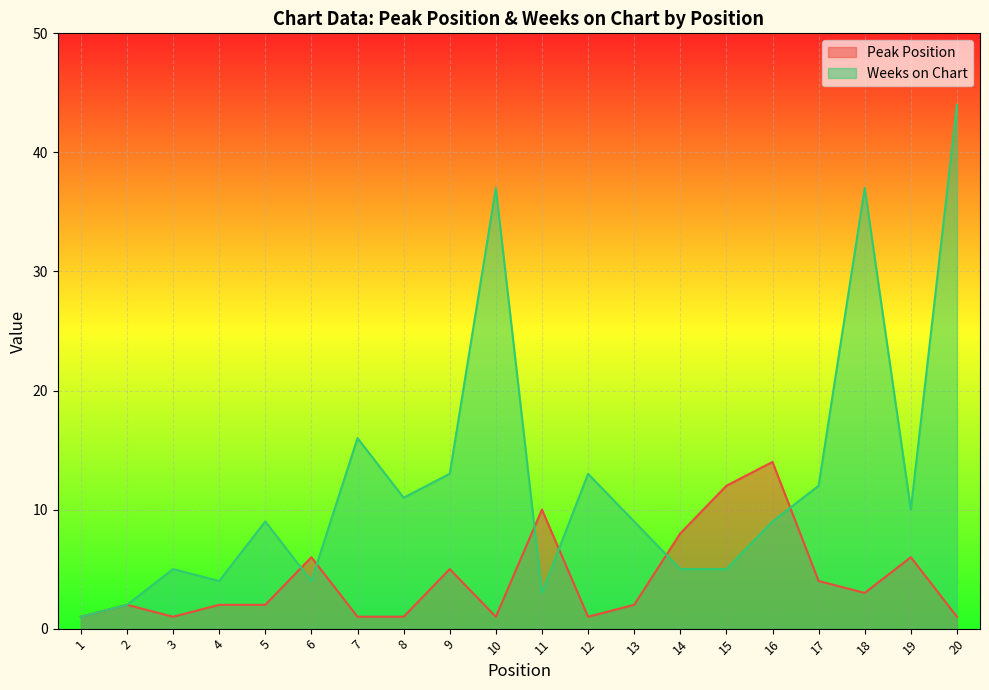

At which label does Weeks on Chart reach its peak?

20